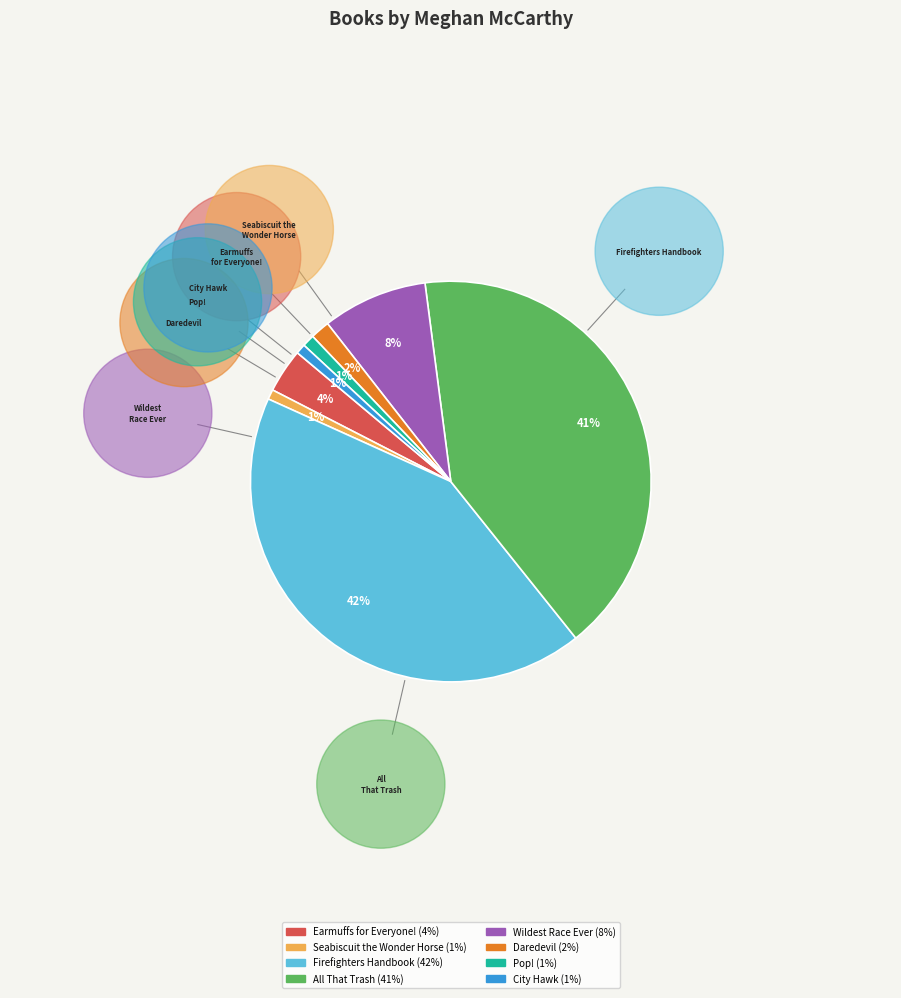

What is the largest slice in the pie chart?

Firefighters Handbook